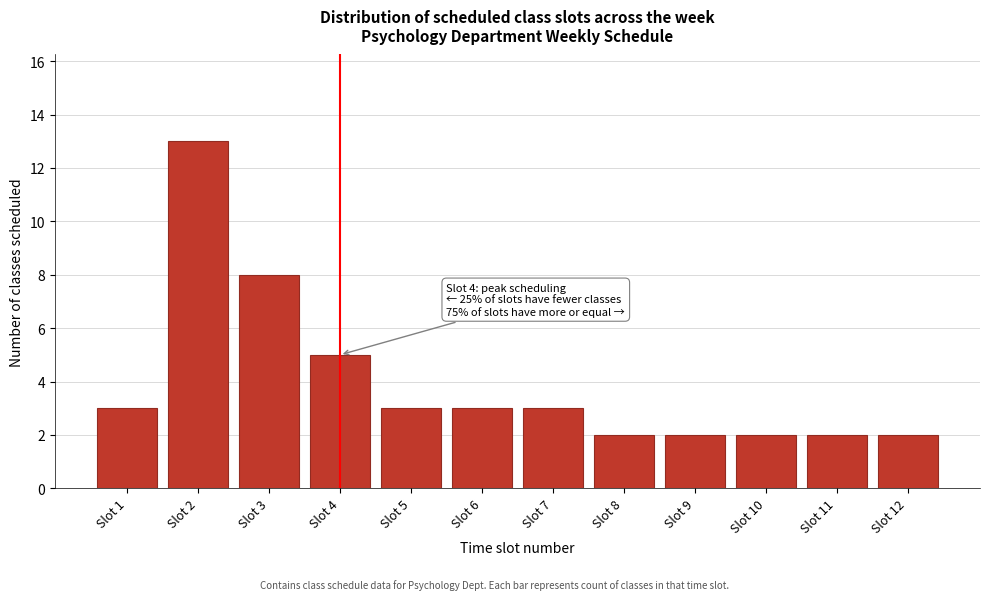

Reading left to right, what are all the values shown in this chart?

Slot 1=3	Slot 2=13	Slot 3=8	Slot 4=5	Slot 5=3	Slot 6=3	Slot 7=3	Slot 8=2	Slot 9=2	Slot 10=2	Slot 11=2	Slot 12=2